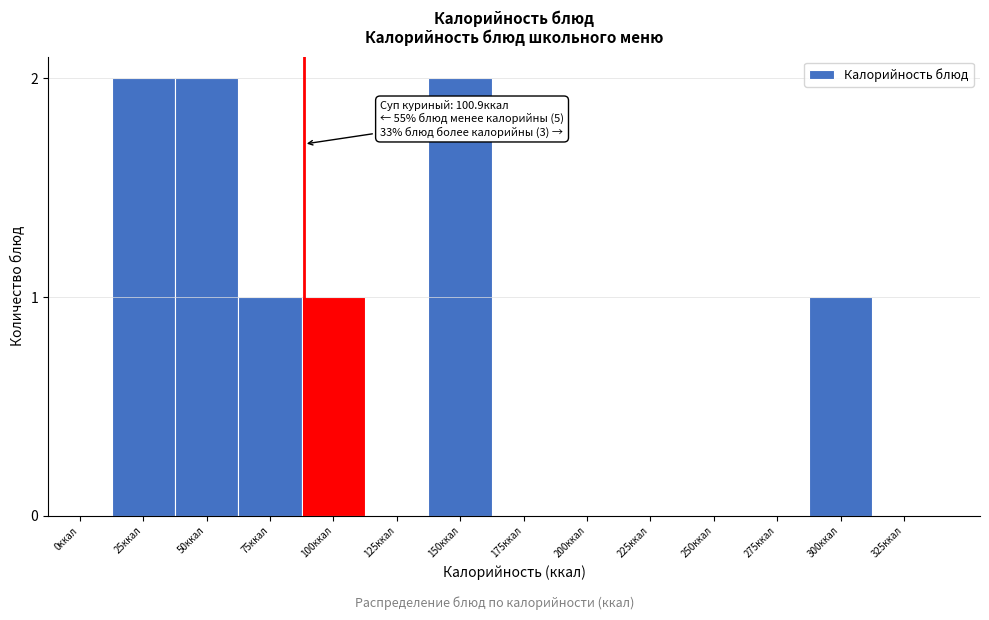

Reading right to left, extract all data points from this chart.

325ккал=0	300ккал=1	275ккал=0	250ккал=0	225ккал=0	200ккал=0	175ккал=0	150ккал=2	125ккал=0	100ккал=1	75ккал=1	50ккал=2	25ккал=2	0ккал=0